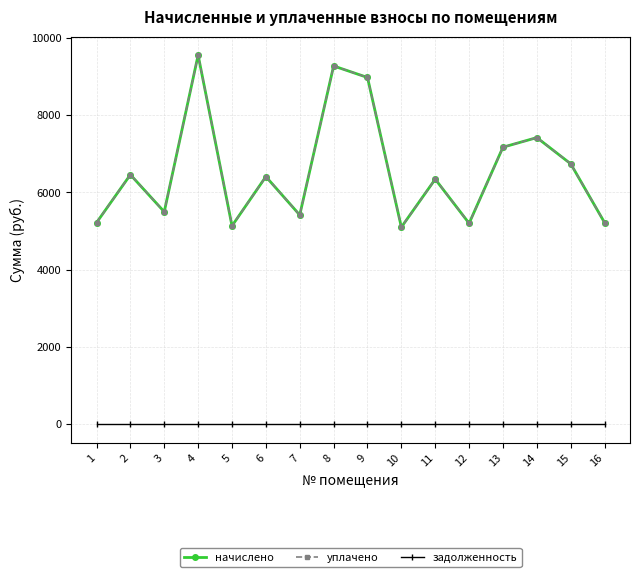

Does the chart have visible grid lines?

Yes